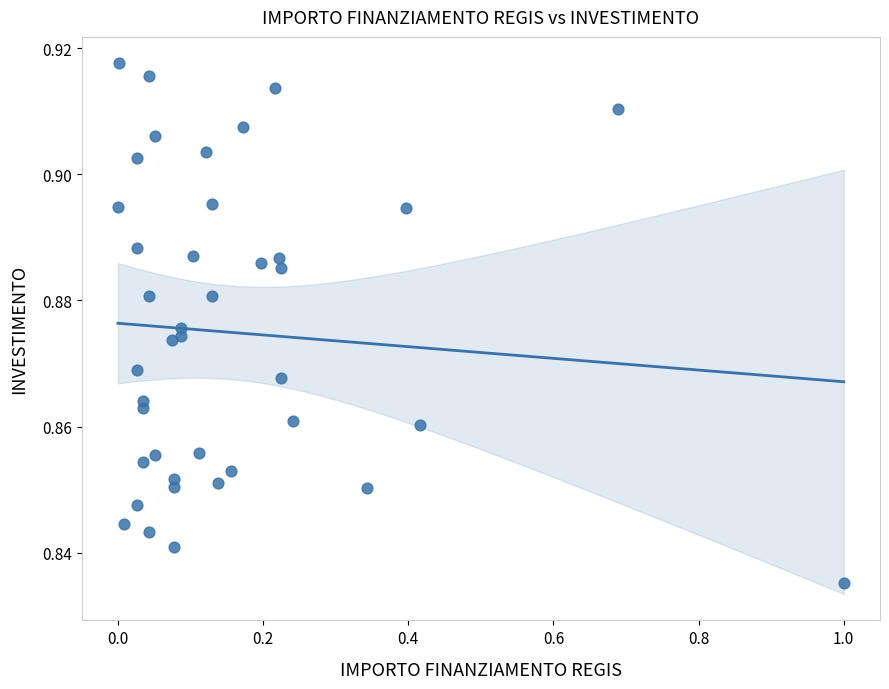

What is the range of X values (max minus min)?

1.0